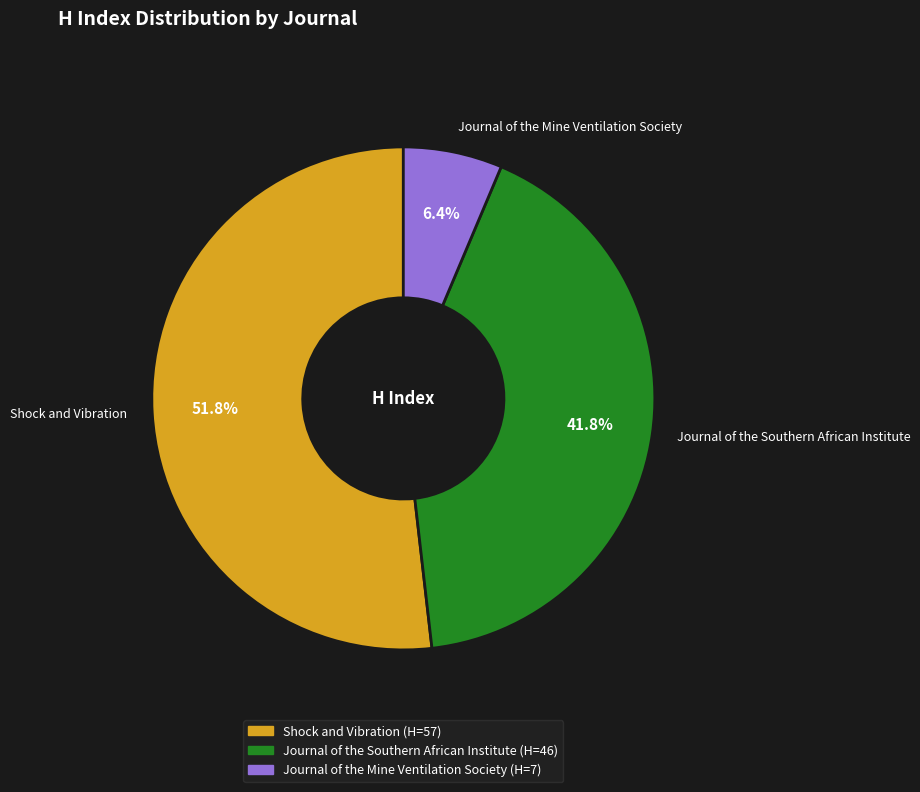

What percentage is the Journal of the Mine Ventilation Society slice, to the nearest percent?

6%